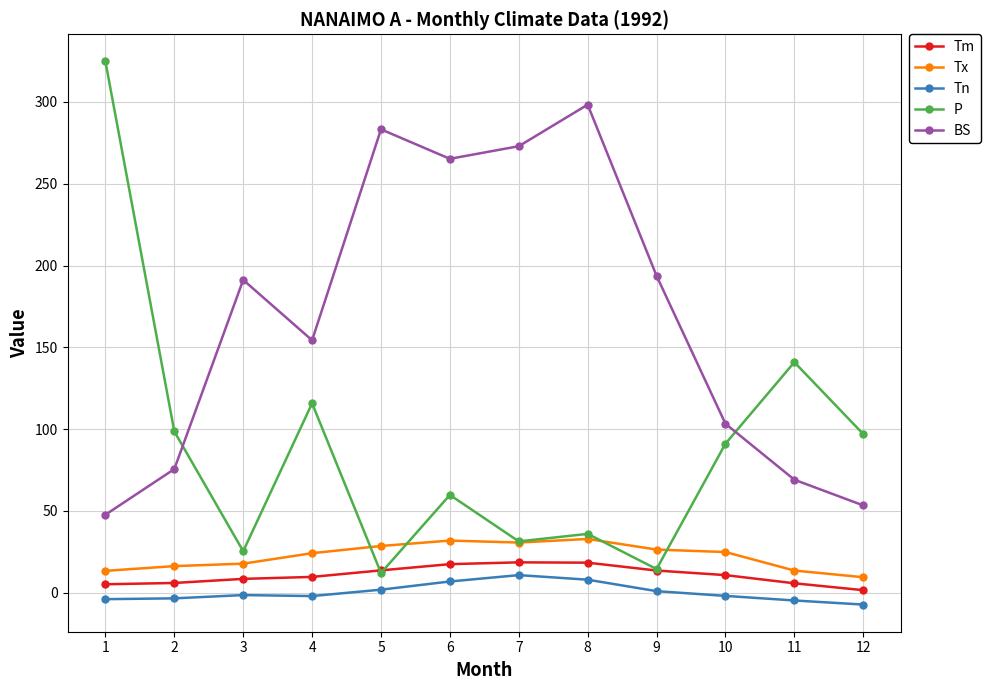

Which series has the widest spread of values?

P